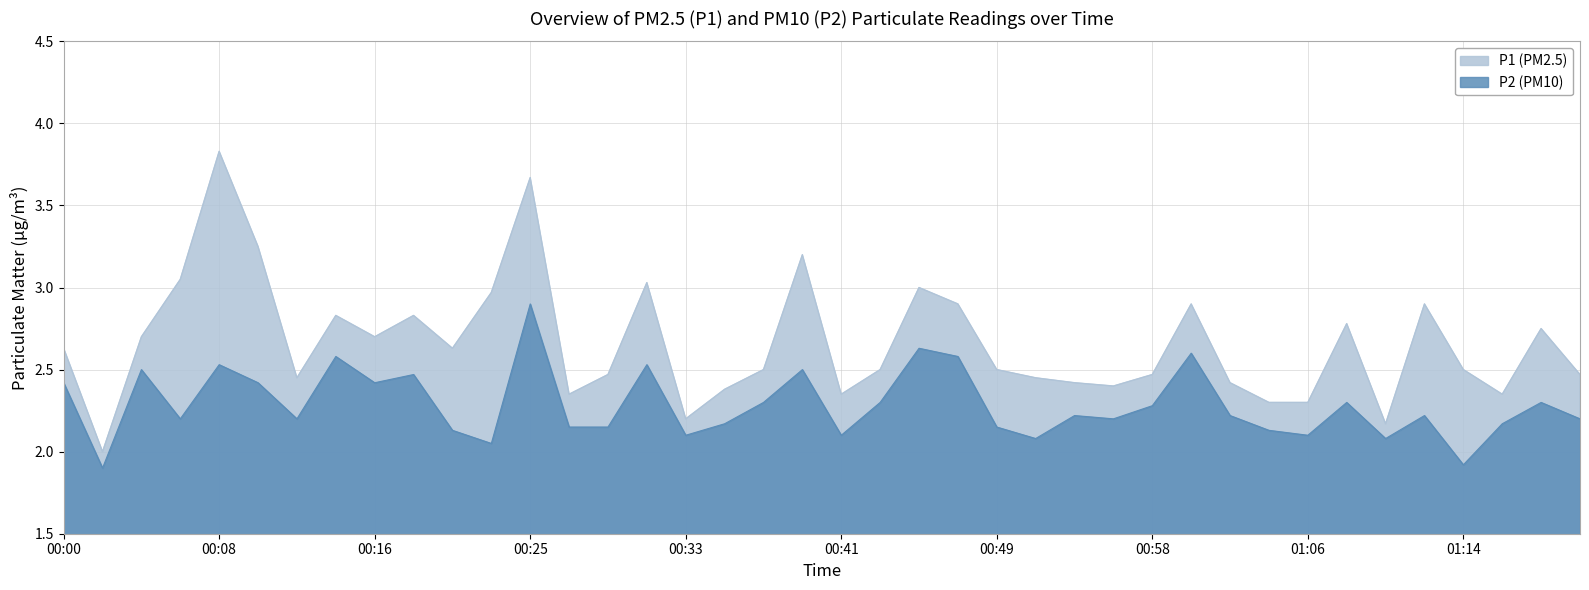

Does the chart have visible grid lines?

Yes